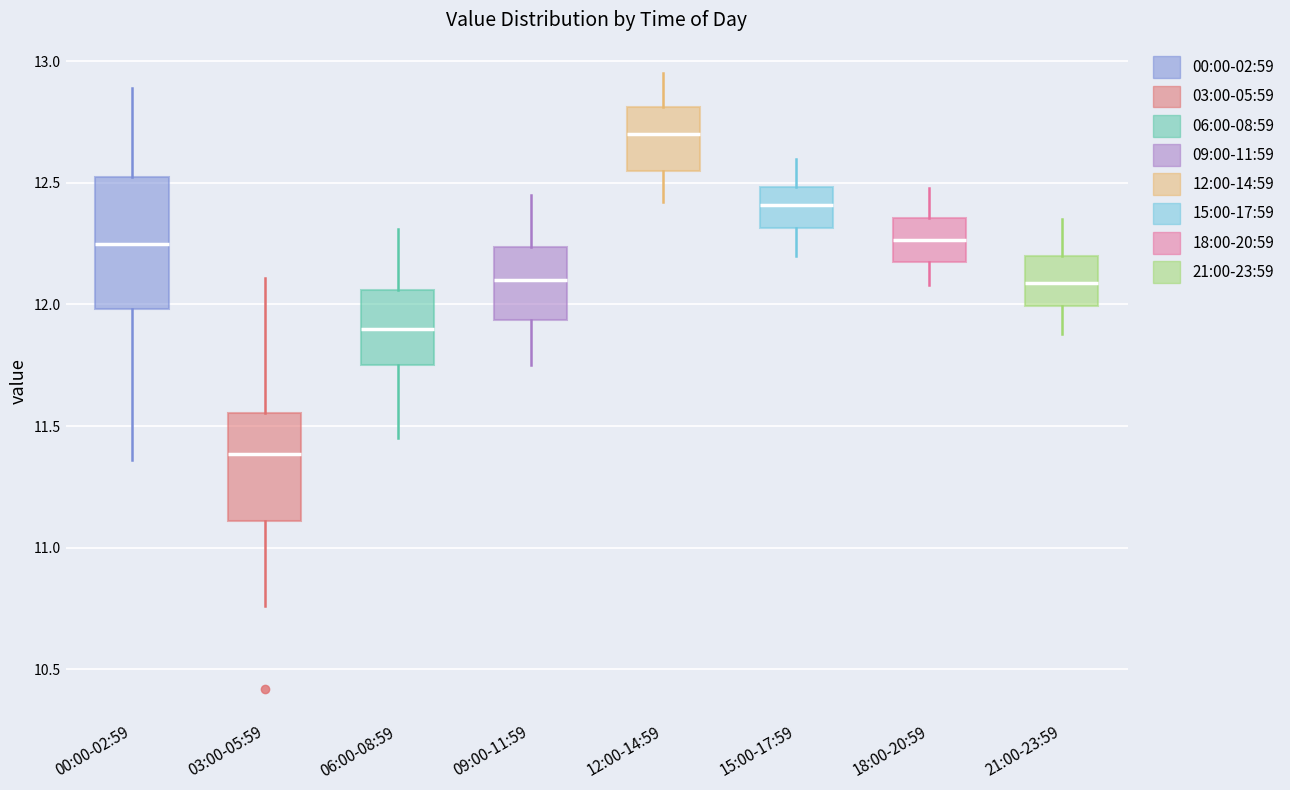

Which box is the tallest, from its lower edge to its upper edge?

00:00-02:59